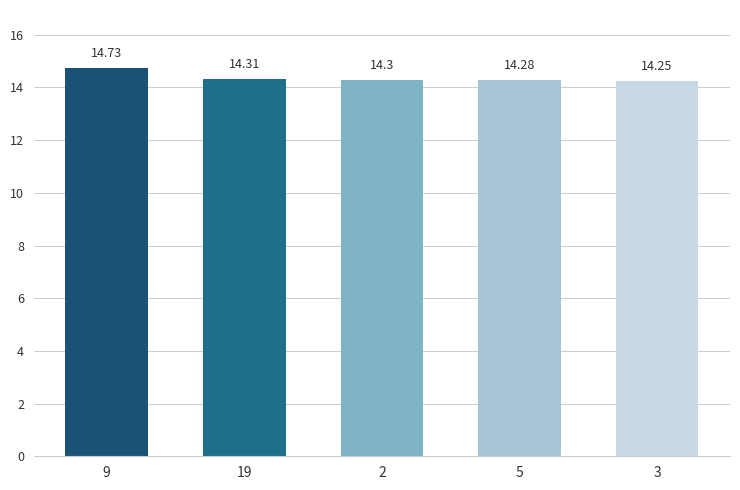

List the labels in order of value, largest first.

9, 19, 2, 5, 3